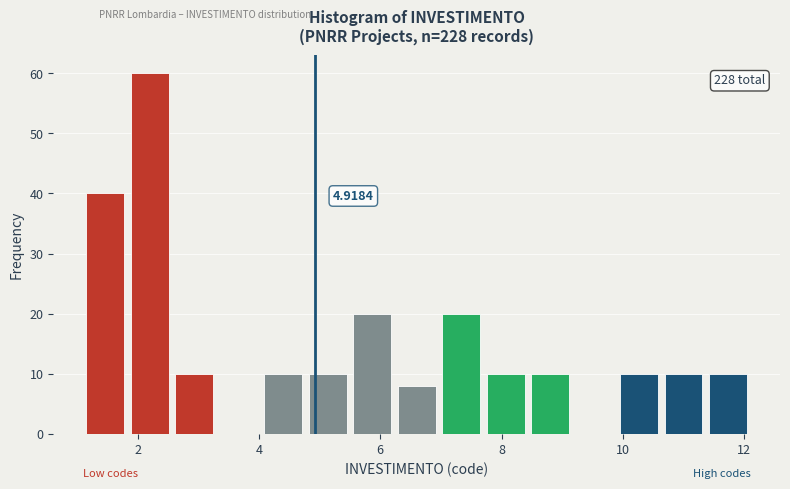

Read against the x-axis, roughly where is the centre of the tallest bar?

2.2